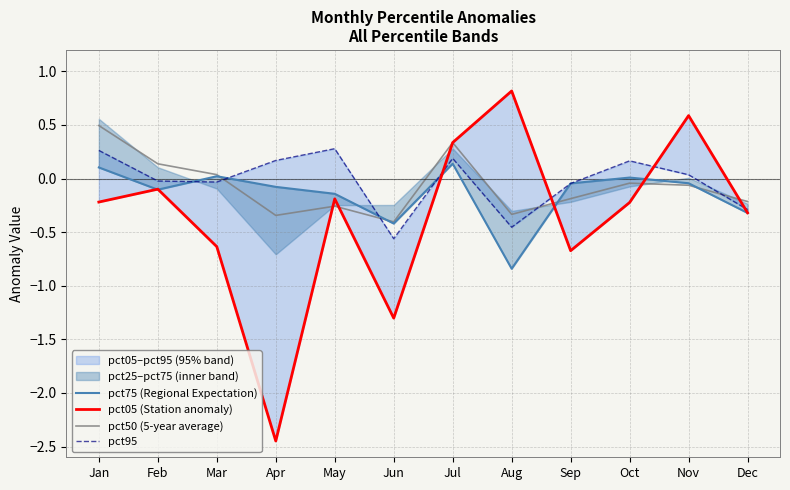

Which series has the largest range (max minus min)?

pct05 (Station anomaly)